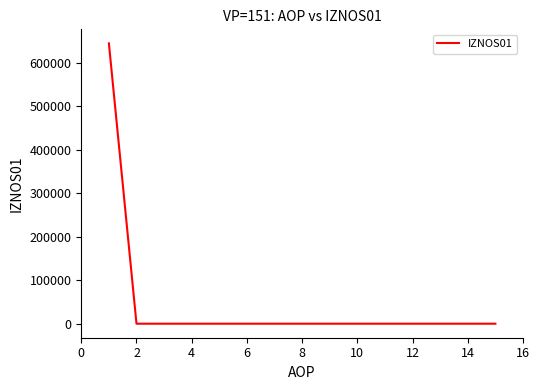

What is the greatest value displayed?

644304